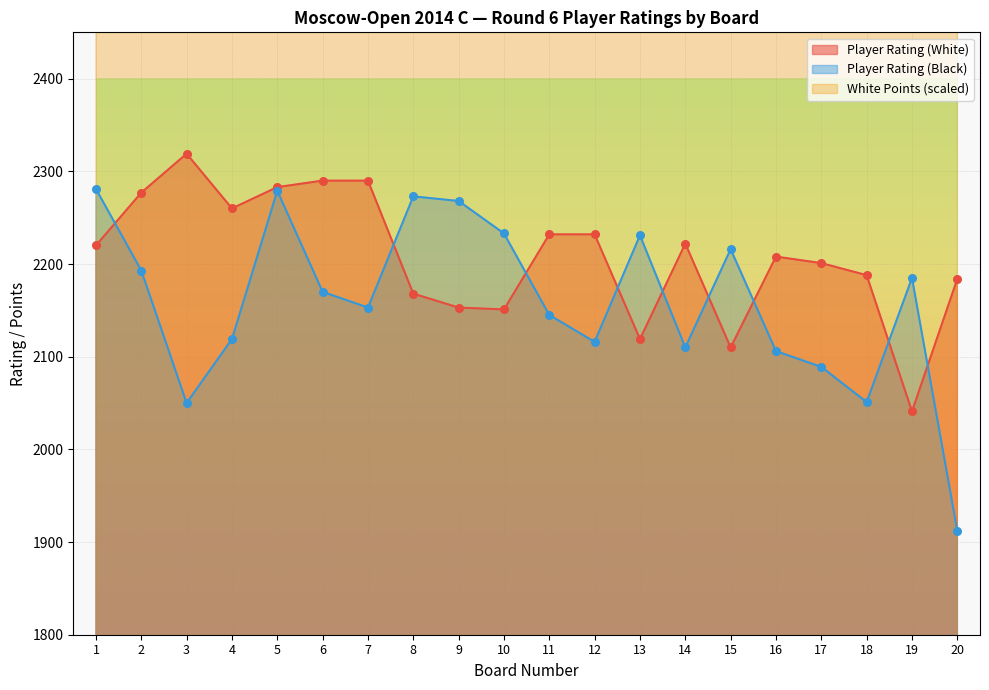

What are all the series names shown in the legend?

Player Rating (White), Player Rating (Black), White Points